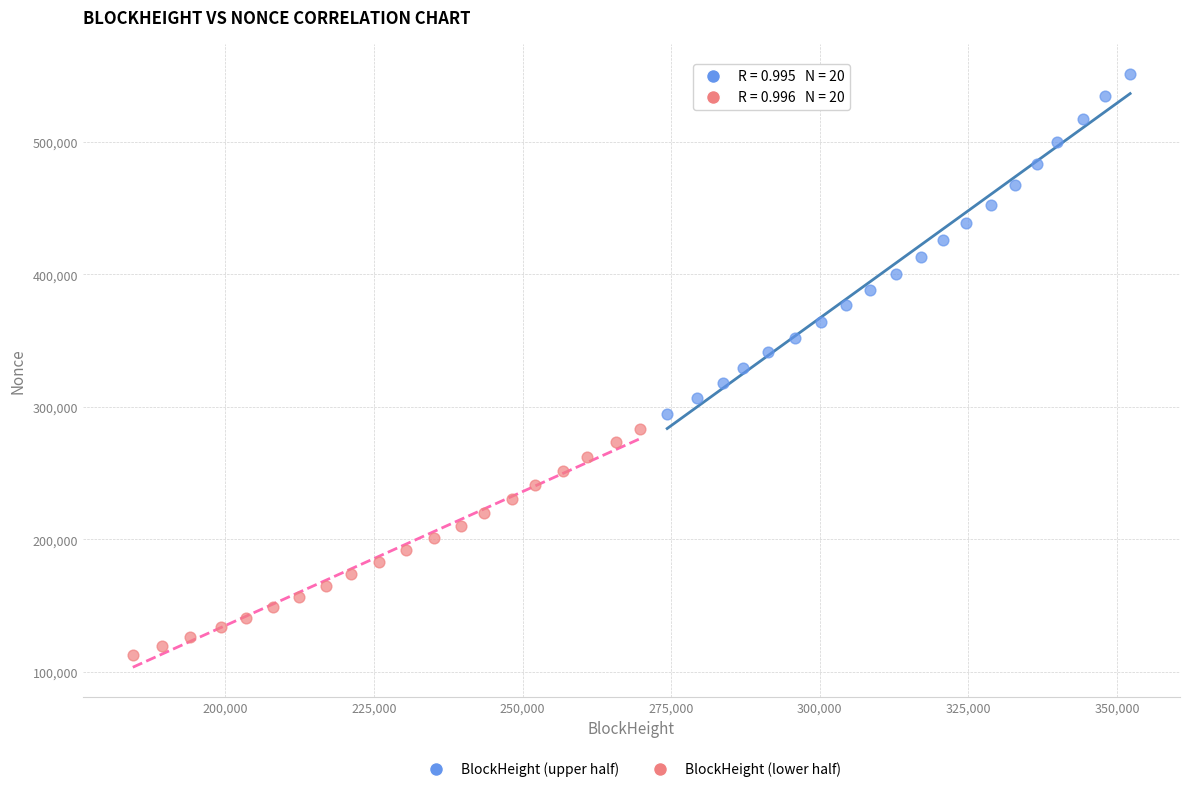

Which series reaches the maximum Y coordinate?

BlockHeight (upper half)